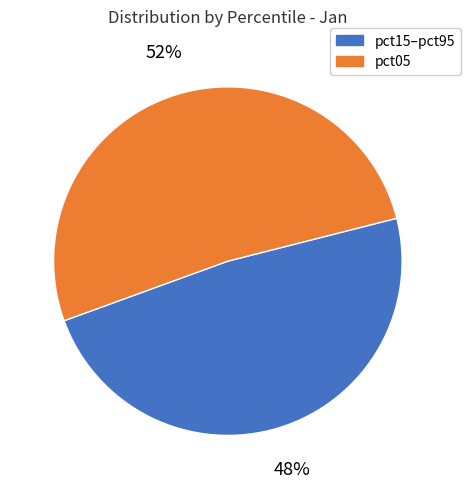

Rank the categories by value from lowest to highest.

pct15–pct95, pct05